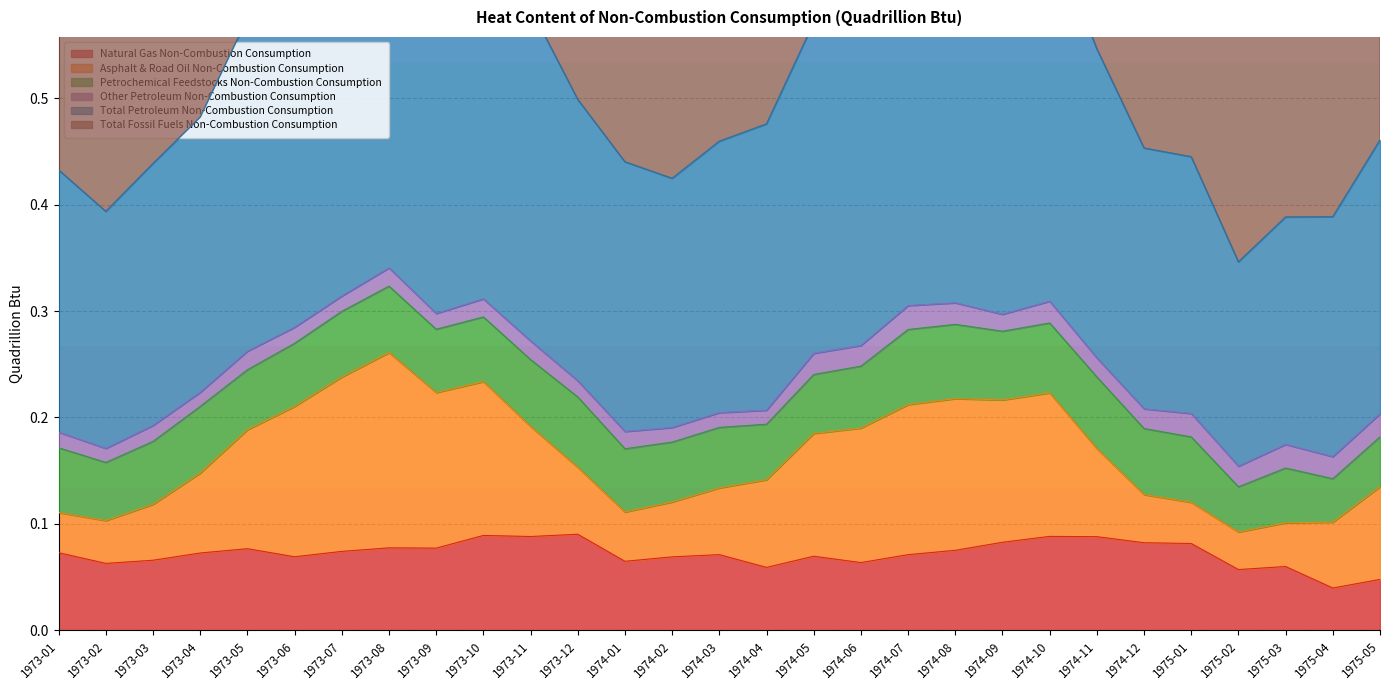

Is it true that Natural Gas Non-Combustion Consumption equals 0.1 at 1975-03?

True